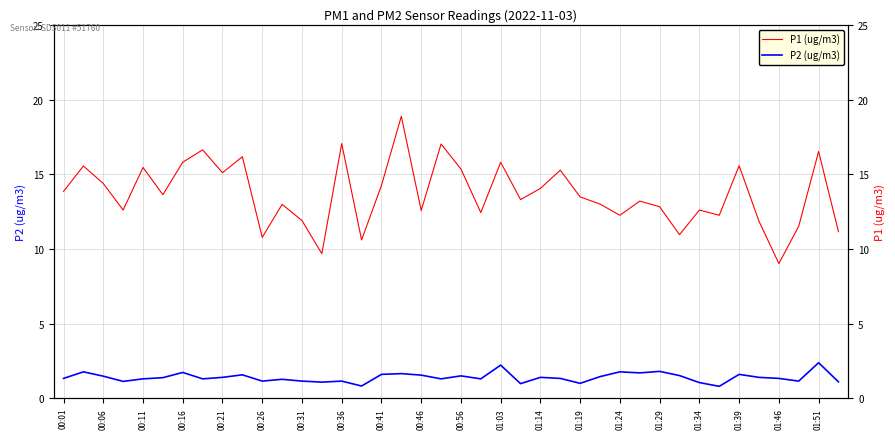

At which label does P1 (ug/m3) first exceed 13?

00:01